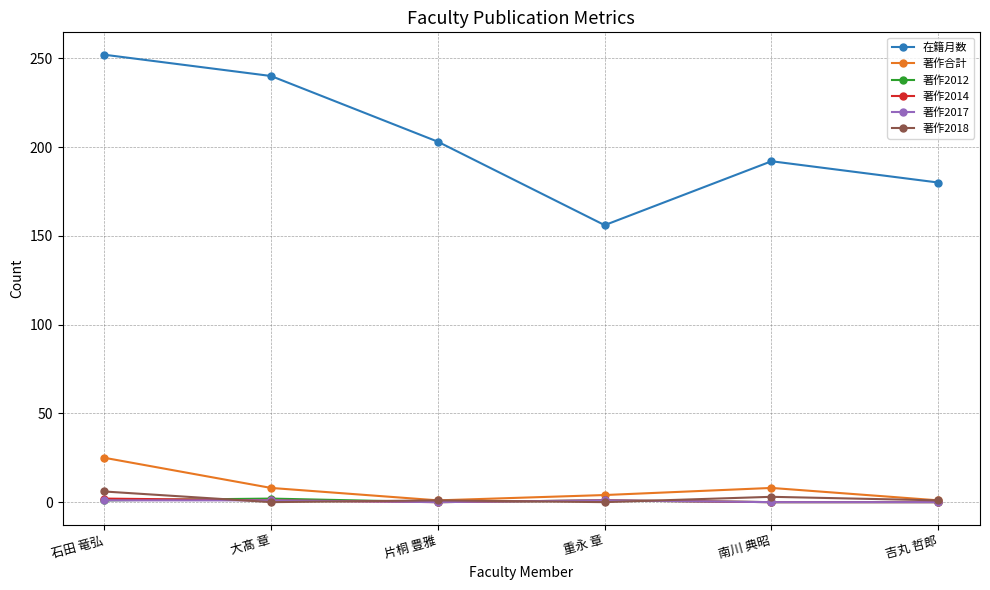

What is the approximate value of 在籍月数 at 大髙 章, to the nearest 5?

240